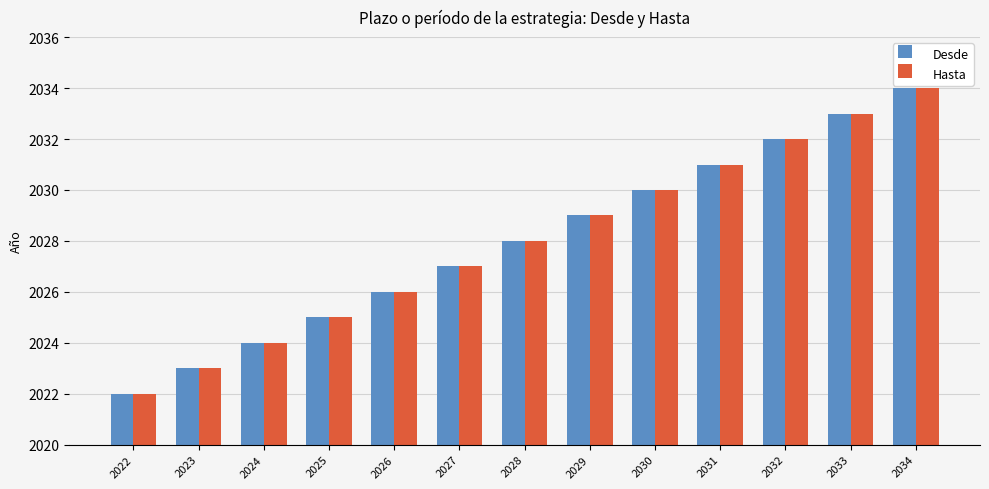

Is the value of Desde at 2030 greater than the value of Hasta at 2032?

No